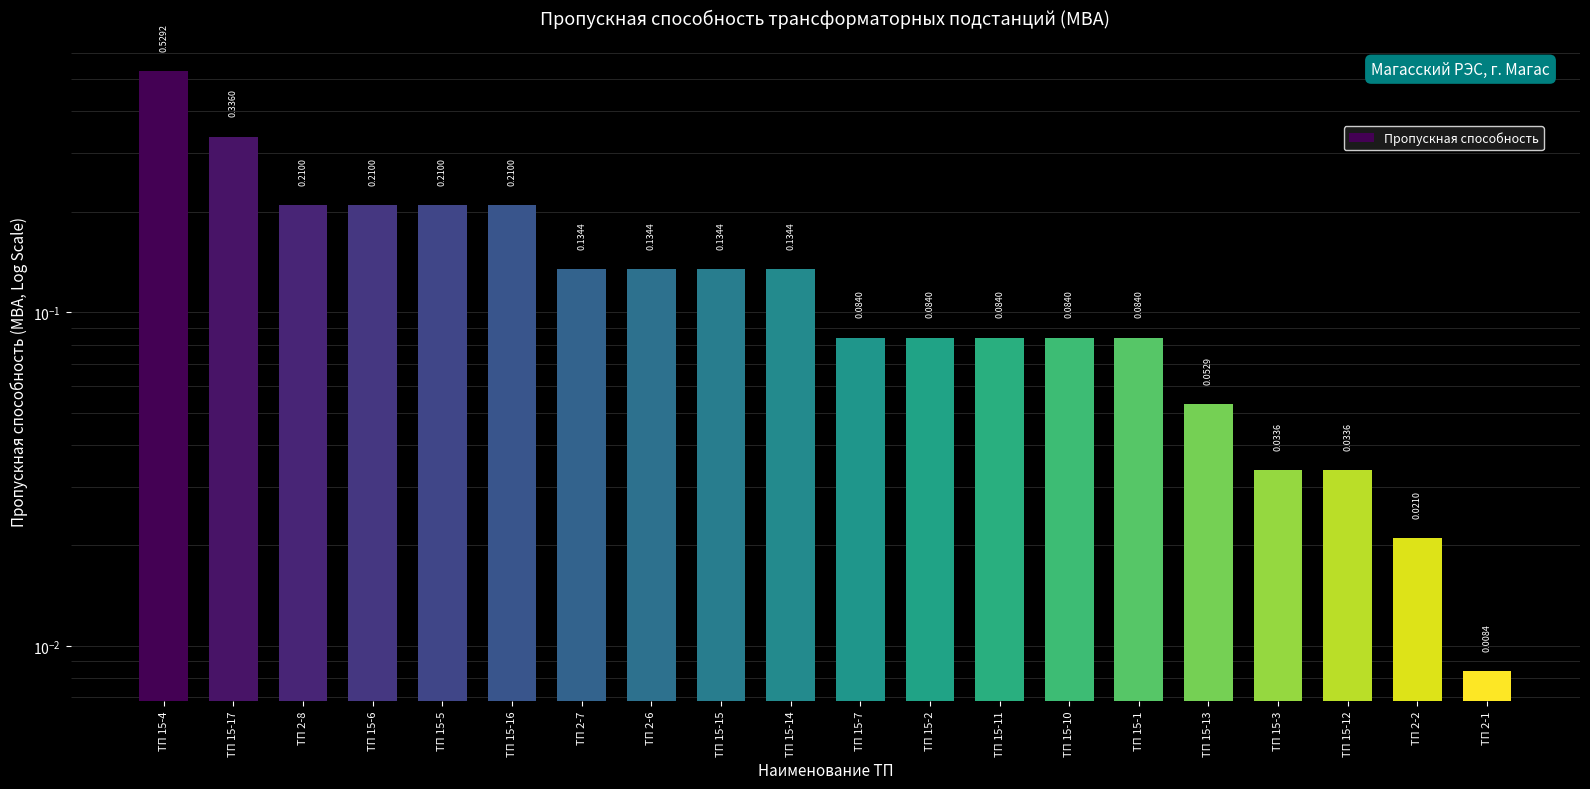

Count the number of categories in the chart.

20